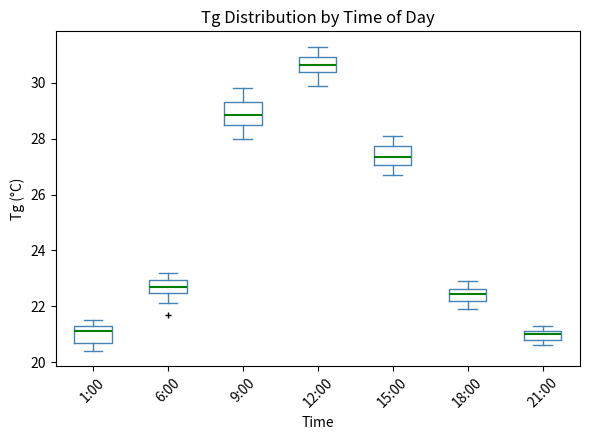

Reading left to right, transcribe this box plot: for each box, give where its median line is, the range the box spans, and where its two whiskers end, as read against the y-axis. The values are not printed on the chart, so give them approximately, as read against the axis.

1:00: median 21.2, box 20.6 to 21.4, whiskers 20.4 to 21.6
6:00: median 22.8, box 22.4 to 23.0, whiskers 22.2 to 23.2
9:00: median 28.8, box 28.4 to 29.4, whiskers 28.0 to 29.8
12:00: median 30.6, box 30.4 to 31.0, whiskers 30.0 to 31.4
15:00: median 27.4, box 27.0 to 27.8, whiskers 26.8 to 28.2
18:00: median 22.4, box 22.2 to 22.6, whiskers 22.0 to 23.0
21:00: median 21.0, box 20.8 to 21.2, whiskers 20.6 to 21.4